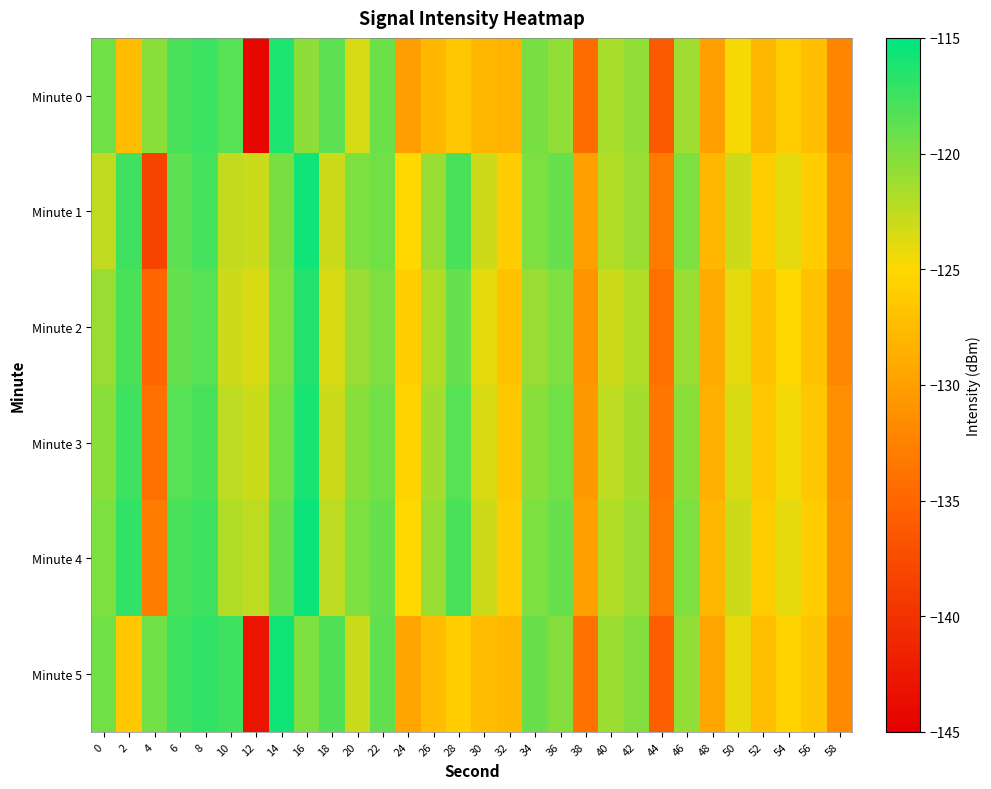

Rank the series by their maximum value, from highest to lowest.

Minute 4, Minute 1, Minute 5, Minute 3, Minute 0, Minute 2